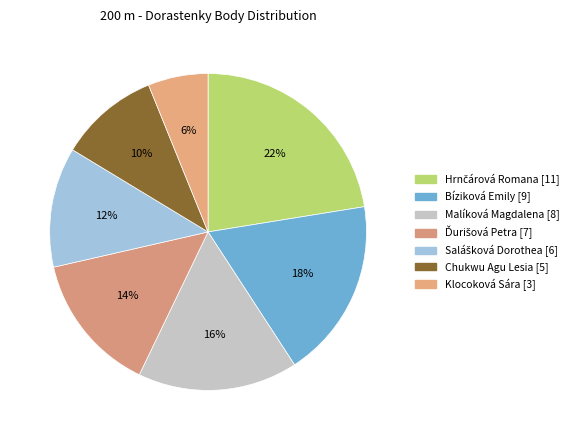

How many segments does this pie chart have?

7